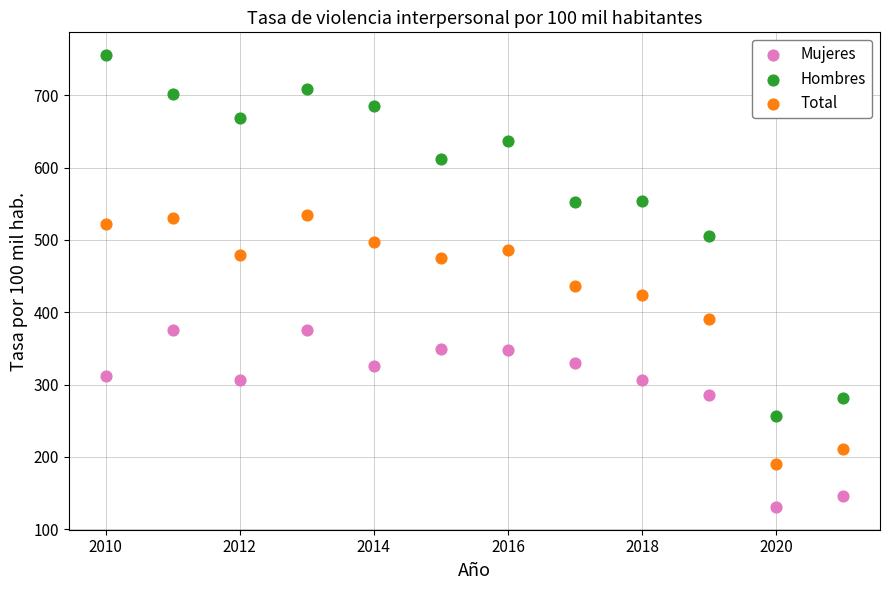

Which series reaches the minimum Y coordinate?

Mujeres